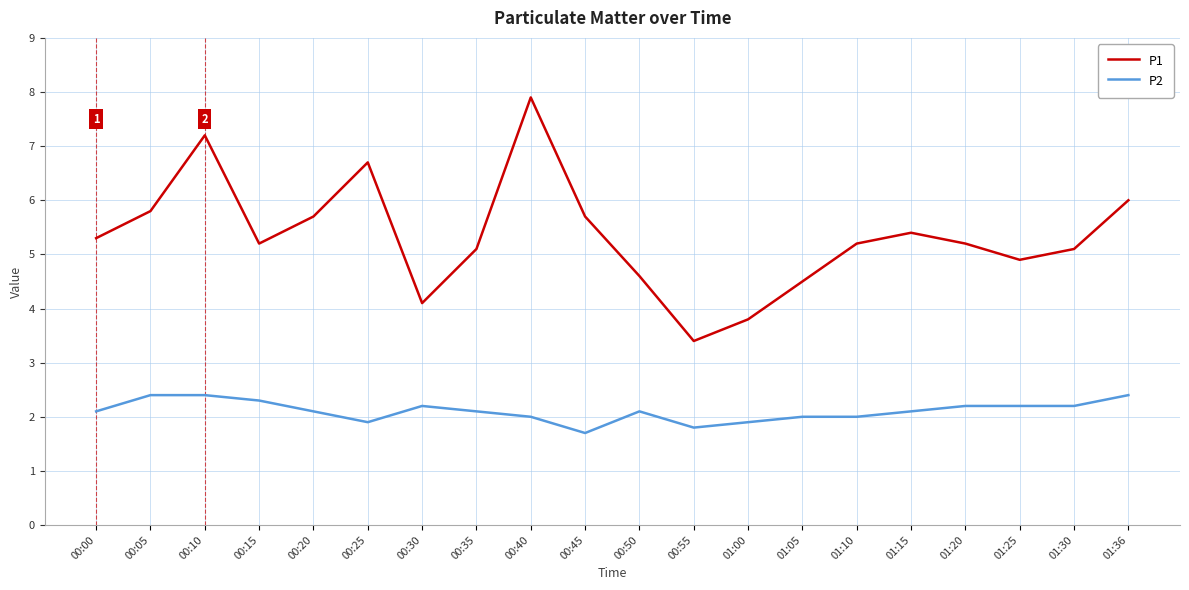

What is the difference between the second highest and second lowest values in the P1 series?

3.4